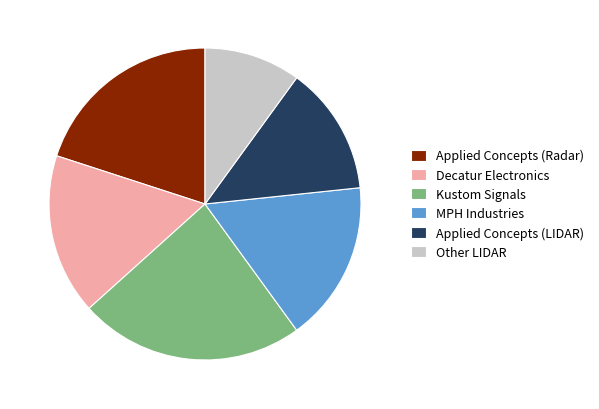

Which has a higher value, Applied Concepts (Radar) or Kustom Signals?

Kustom Signals